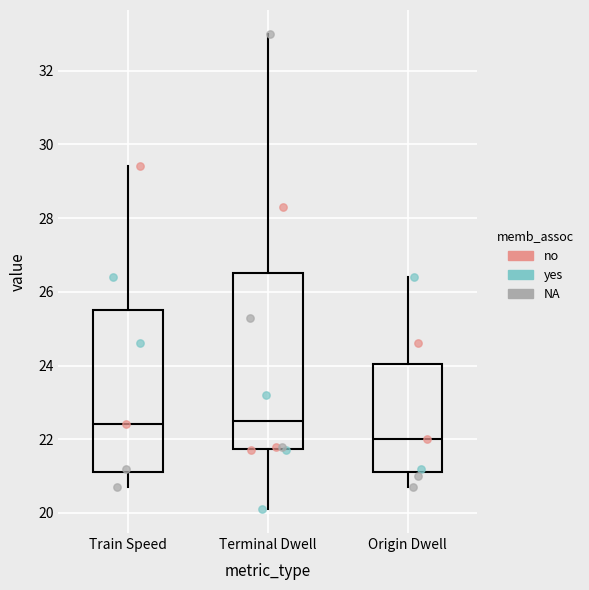

Which box is the tallest, from its lower edge to its upper edge?

Terminal Dwell